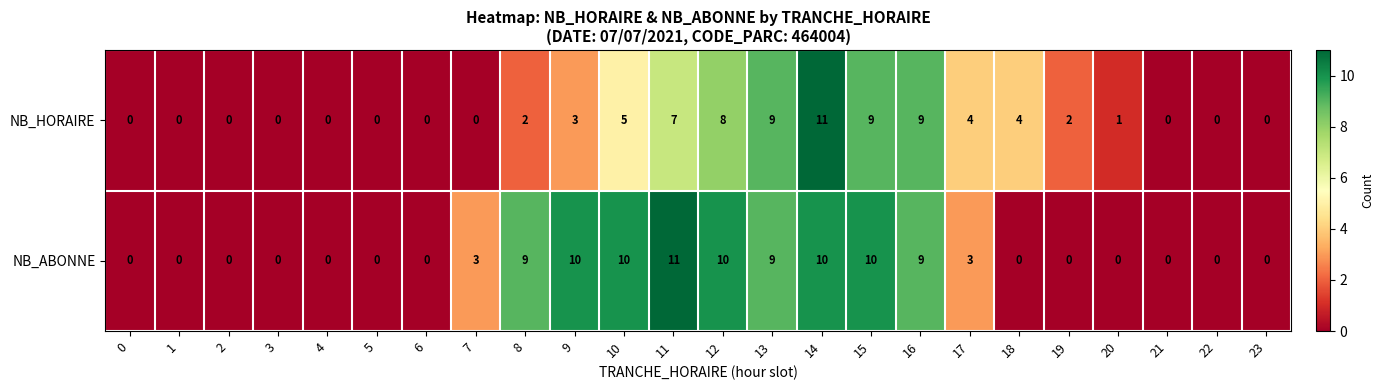

Between 11 and 22, which series saw the biggest shift?

NB_ABONNE